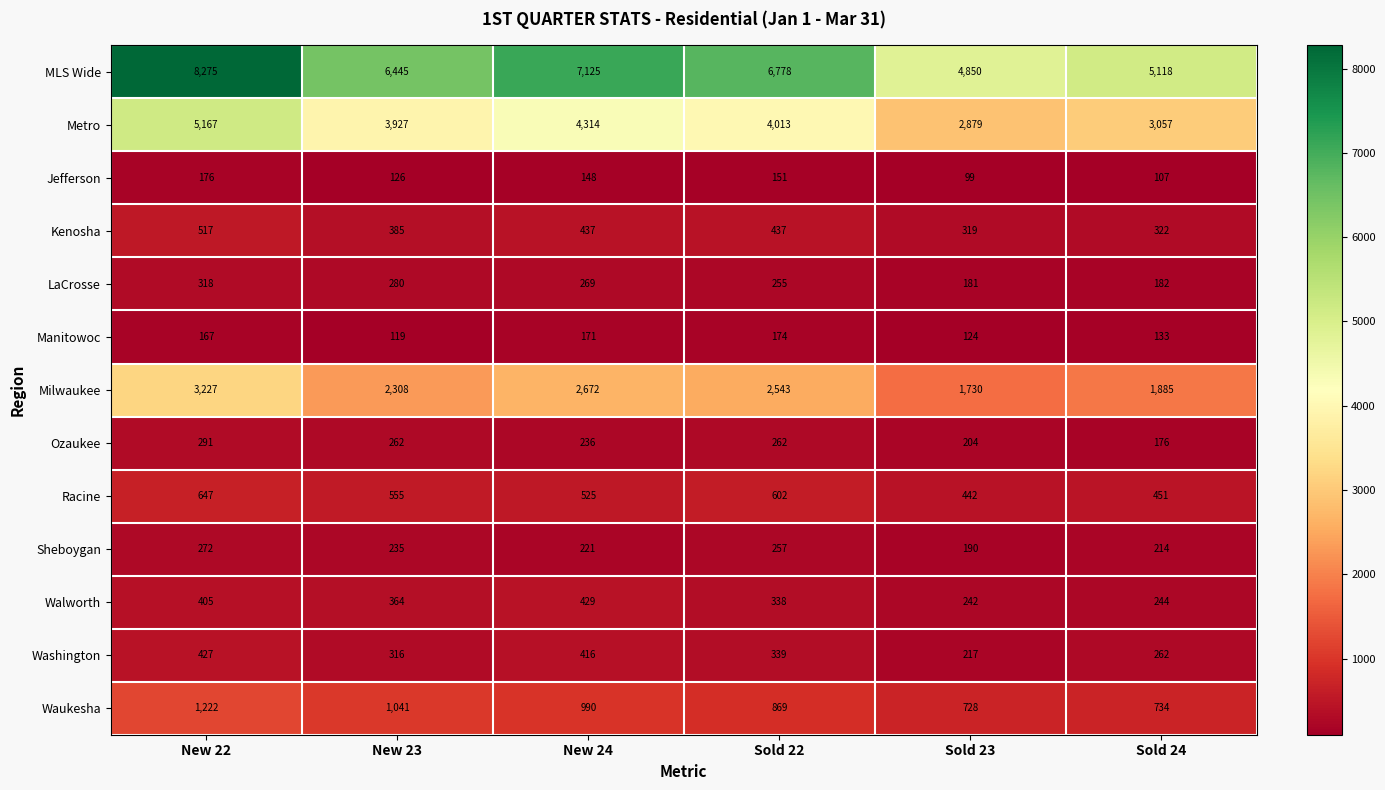

Which category has the highest value across all series?

New 22